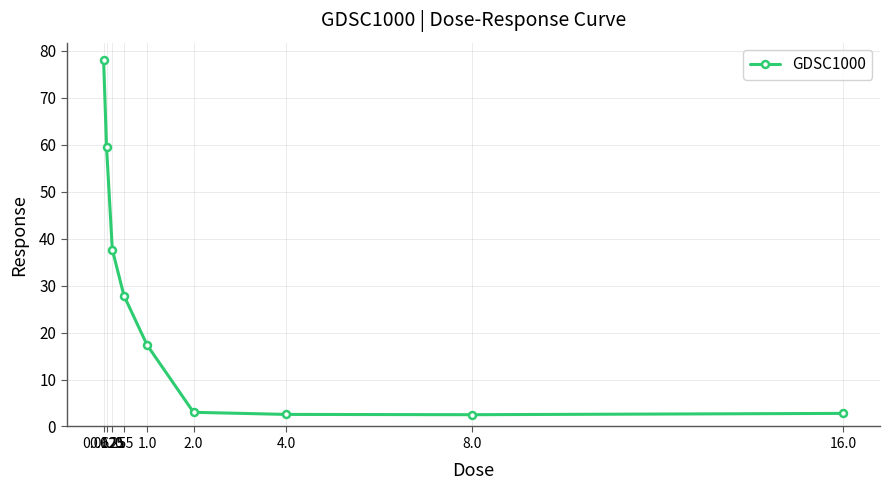

Which has a higher value, 8.0 or 0.25?

0.25